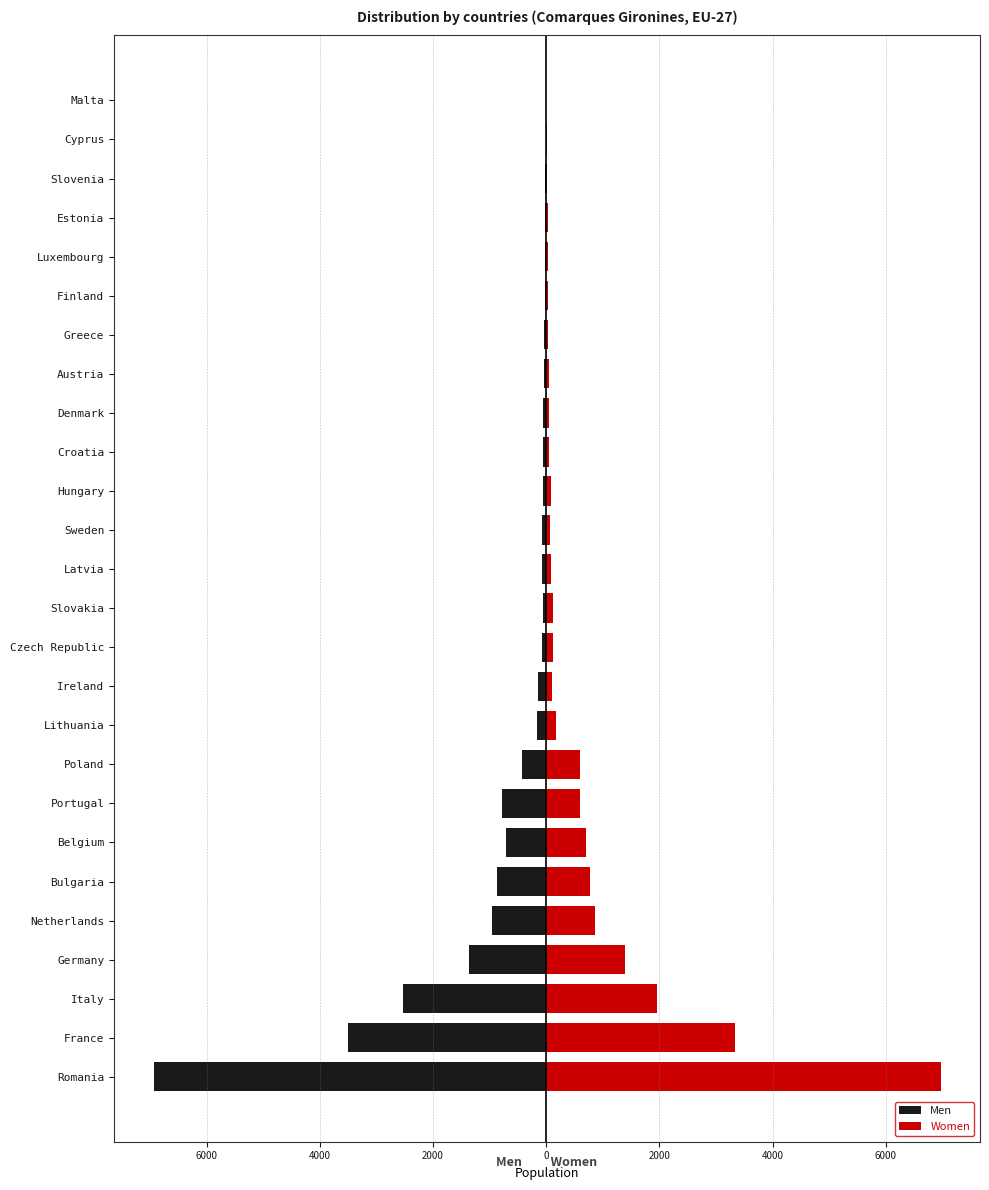

Between Croatia and Estonia, which series saw the biggest shift?

Men